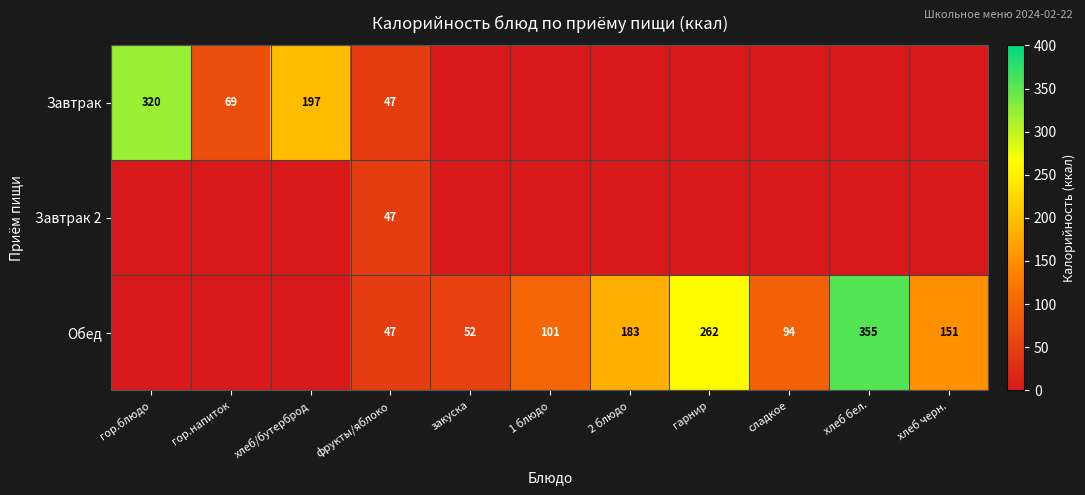

True or false: Обед has a value of 355 at хлеб бел..

True